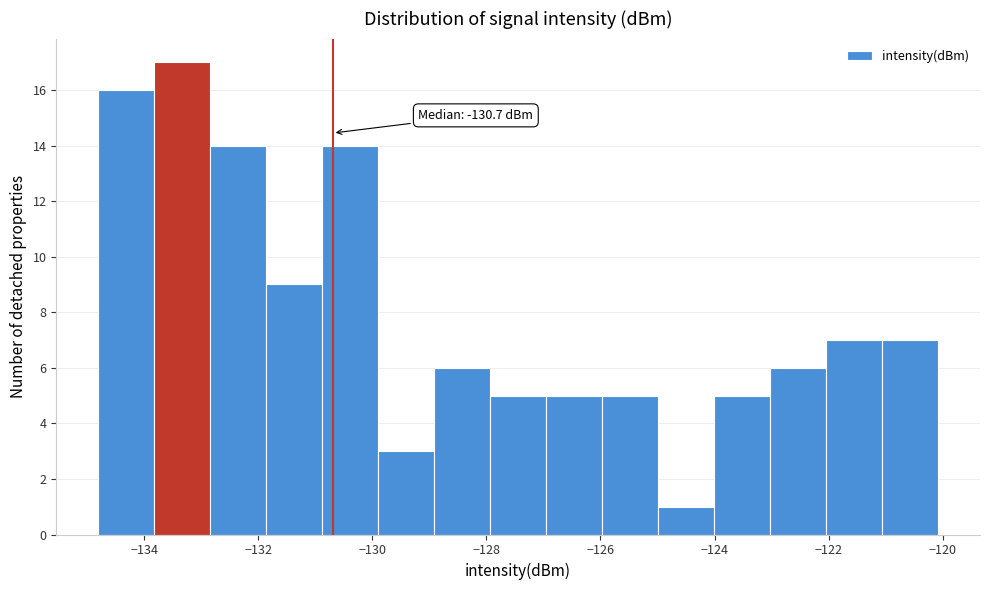

Which range on the x-axis has the tallest bar?

-133.8 to -132.8